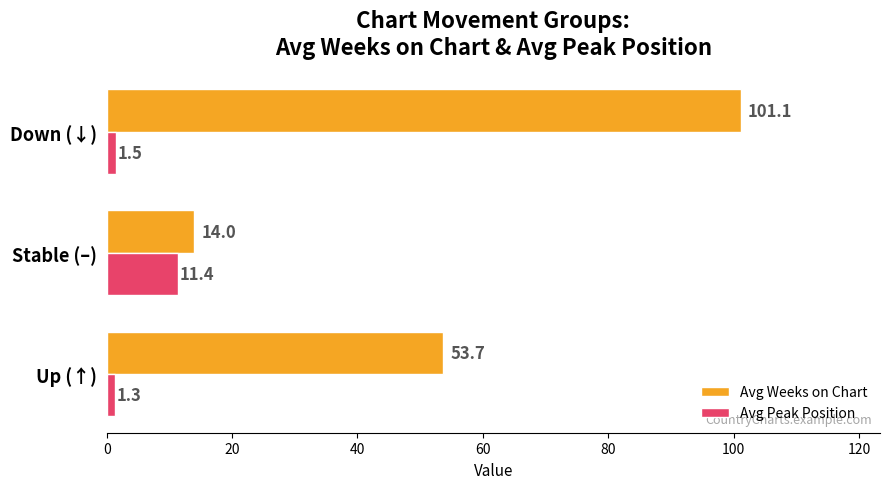

Which series has the largest total across all categories?

Avg Weeks on Chart